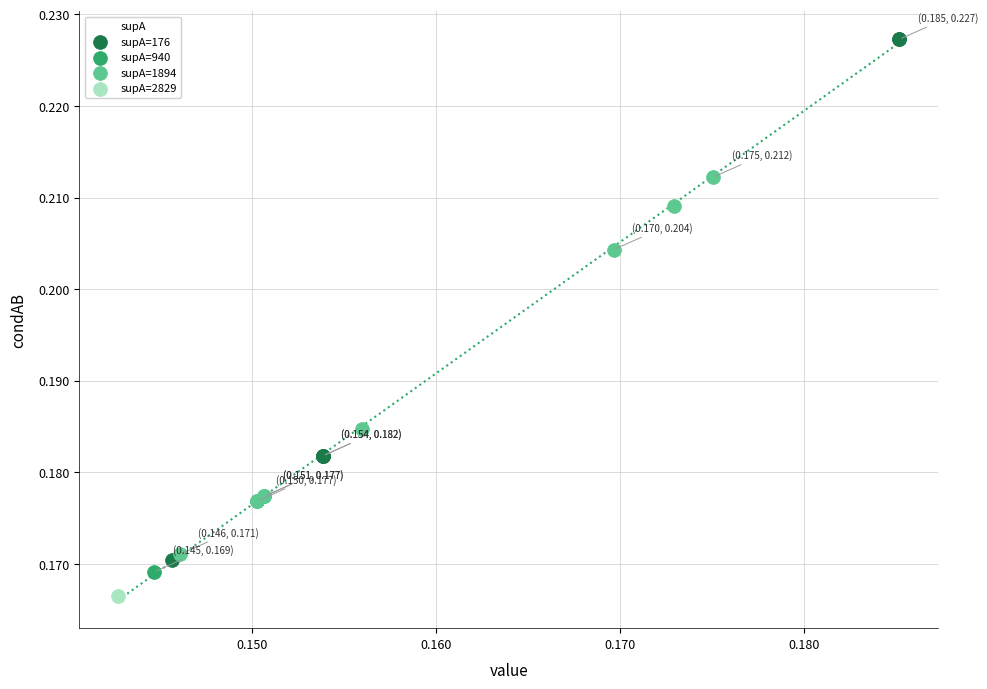

Which series reaches the minimum Y coordinate?

supA=2829